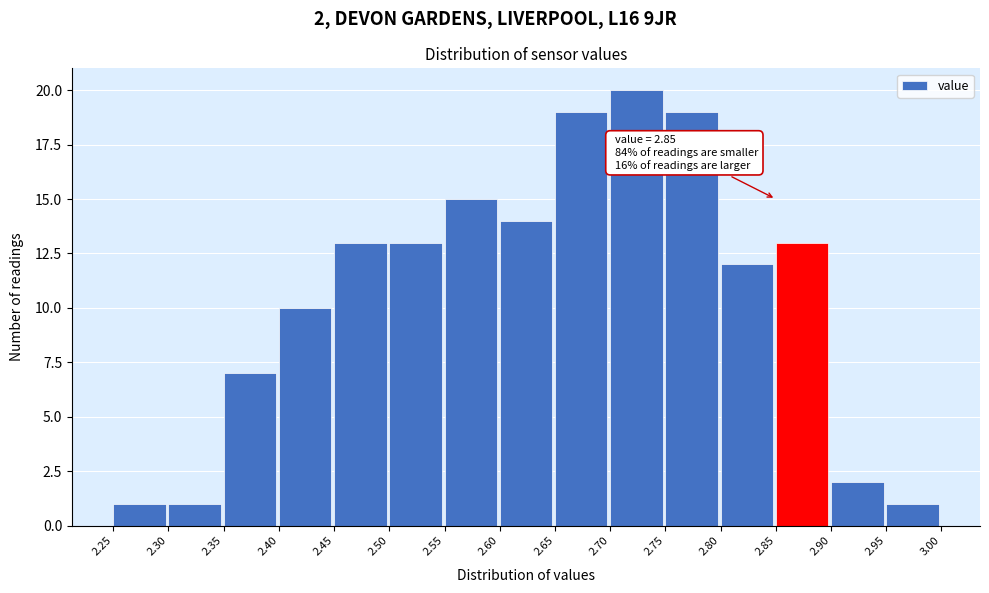

Which range on the x-axis has the tallest bar?

2.70 to 2.75